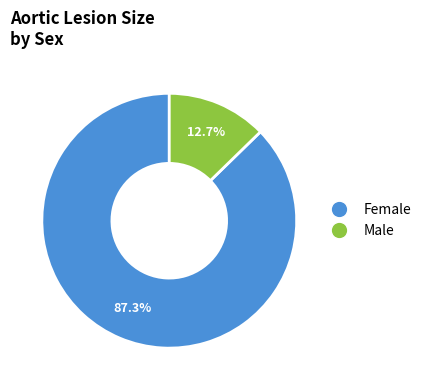

What is the smallest slice in the pie chart?

Male